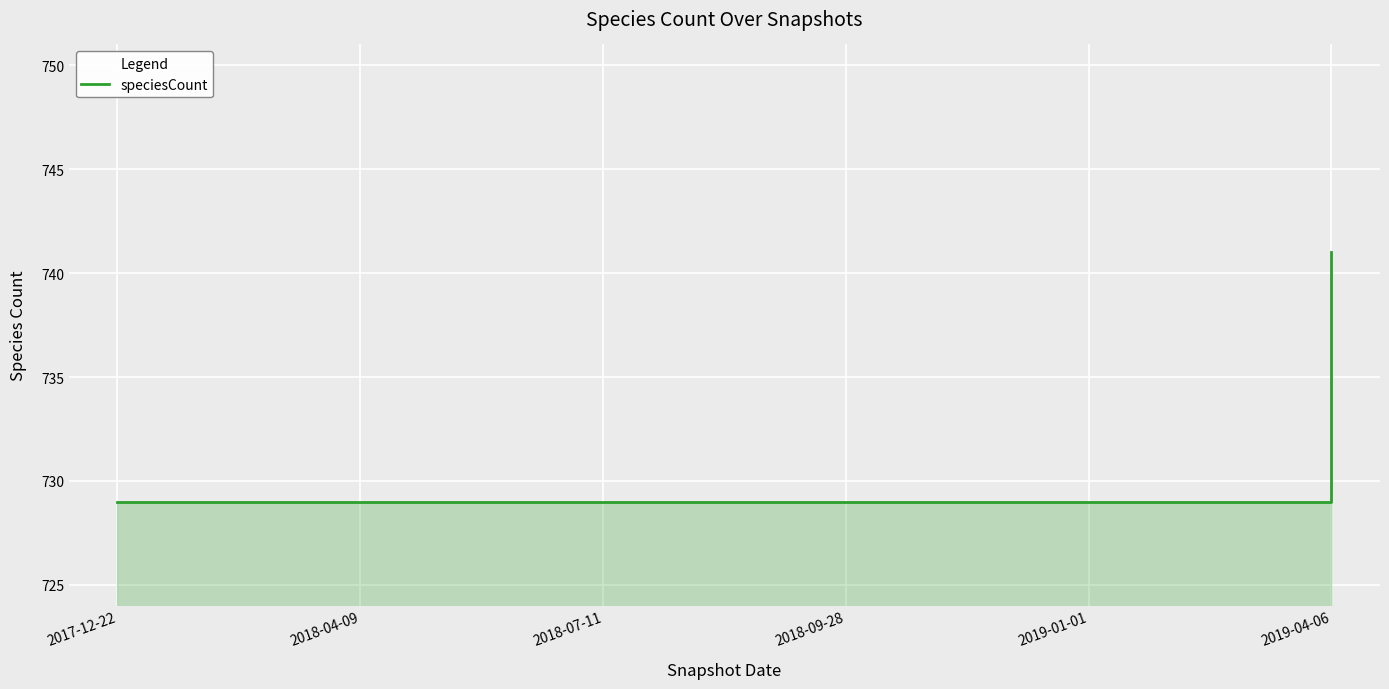

What is the approximate value at 2019-04-06, to the nearest 10?

740